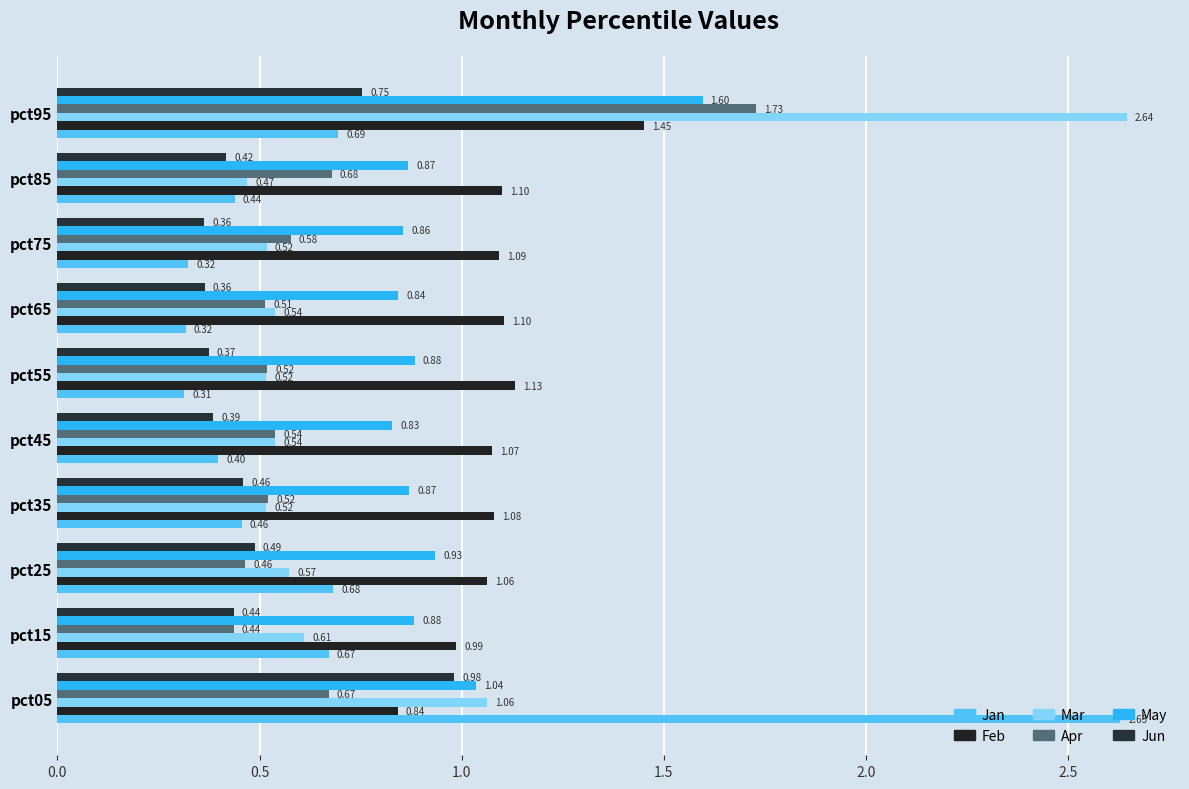

What is the greatest value displayed?

2.6